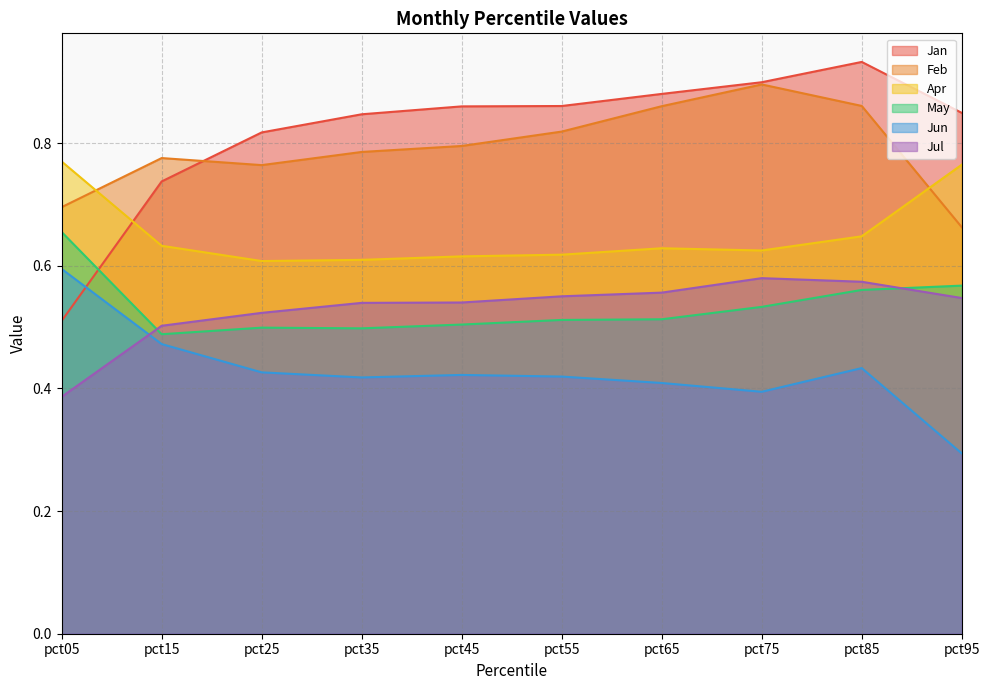

True or false: Apr has a value of 0.8 at pct75.

False